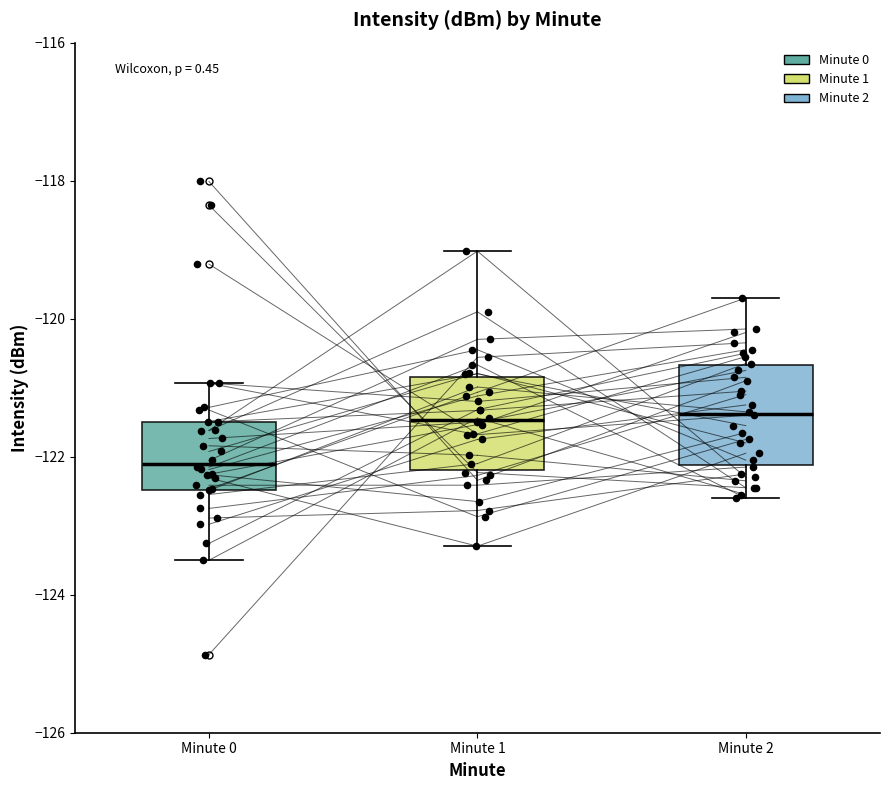

Reading left to right, transcribe this box plot: for each box, give where its median line is, the range the box spans, and where its two whiskers end, as read against the y-axis. The values are not printed on the chart, so give them approximately, as read against the axis.

Minute 0: median -122.2, box -122.4 to -121.4, whiskers -123.6 to -121.0
Minute 1: median -121.4, box -122.2 to -120.8, whiskers -123.2 to -119.0
Minute 2: median -121.4, box -122.2 to -120.6, whiskers -122.6 to -119.6